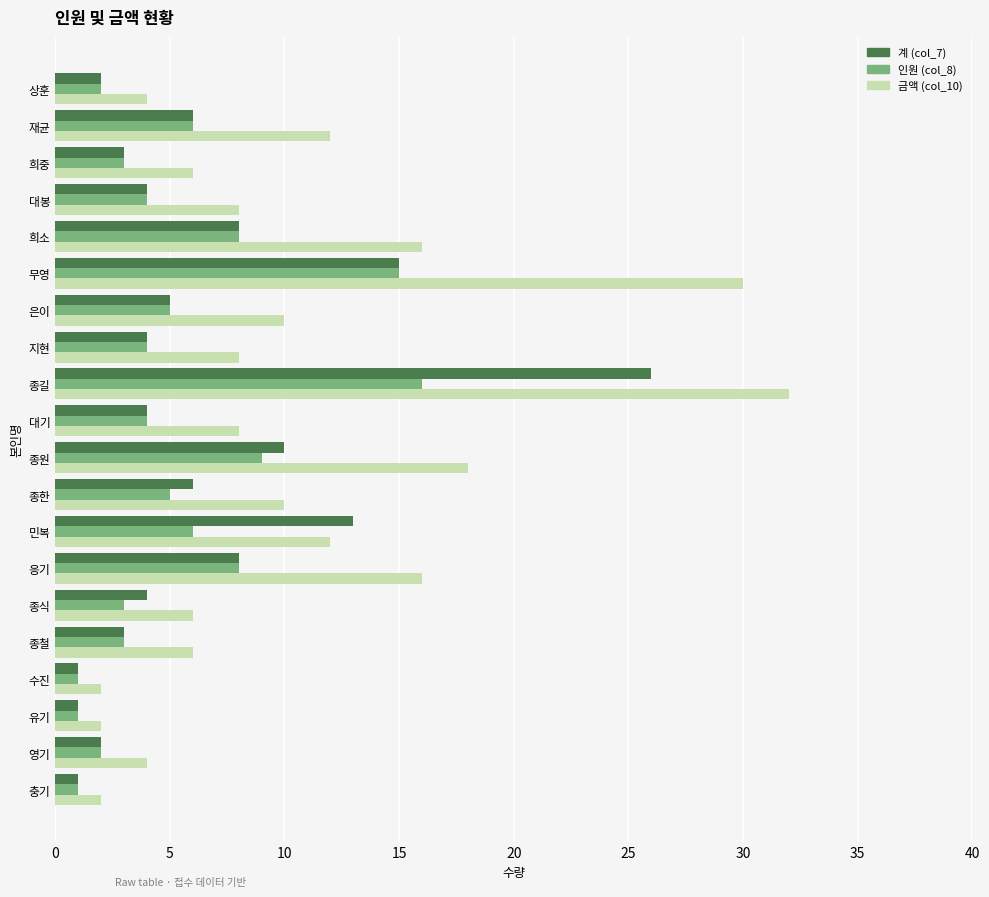

What is the average value of the 계 (col_7) series?

6